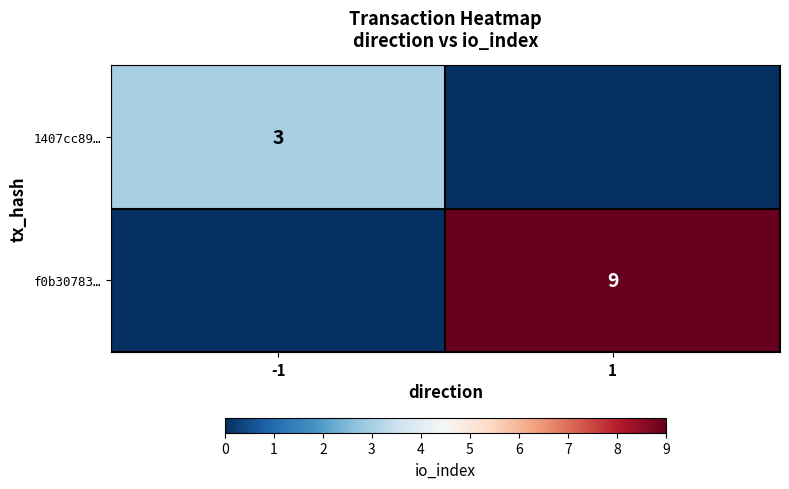

The value of f0b30783… at 1 is 9. True or false?

True